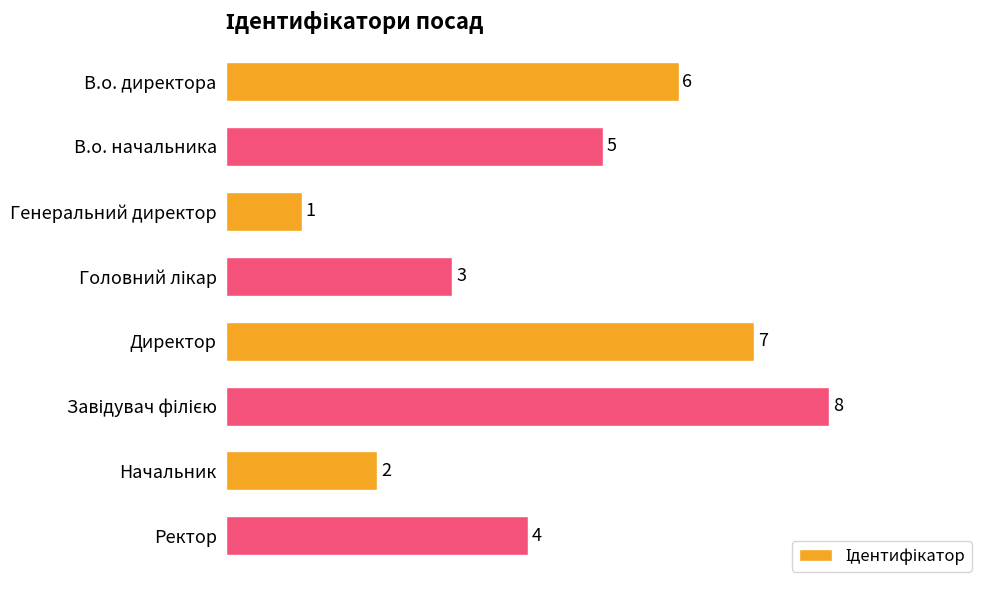

The chart shows a value of 1 at Генеральний директор. True or false?

True